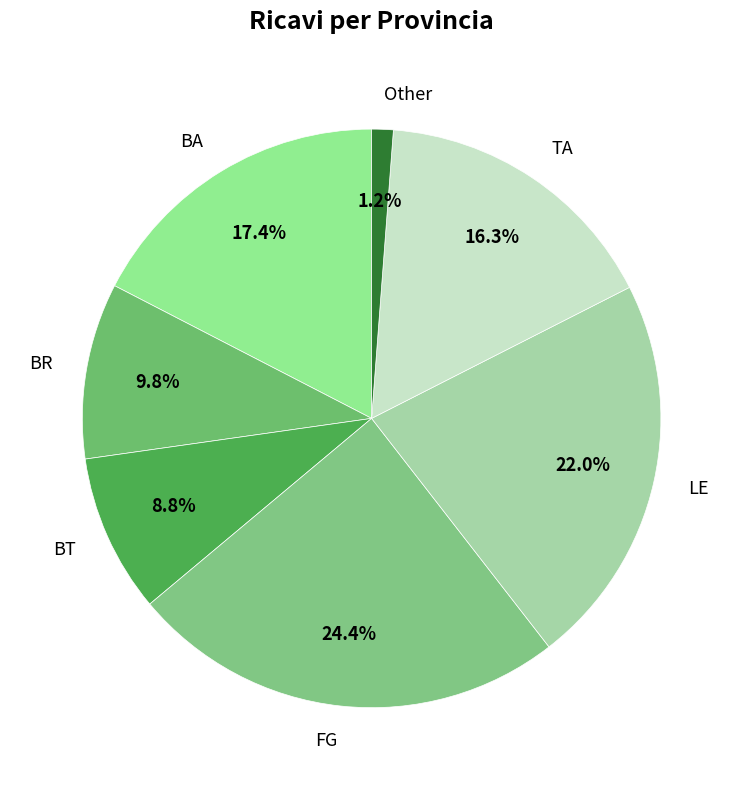

Is BT the majority of the pie?

No